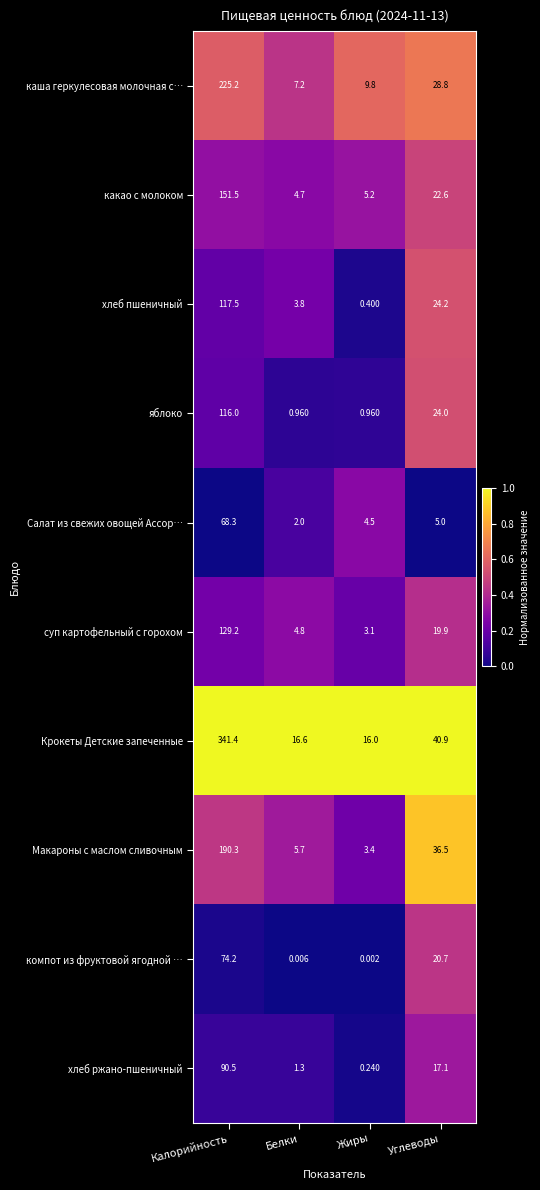

What is the maximum value shown in the chart?

341.4